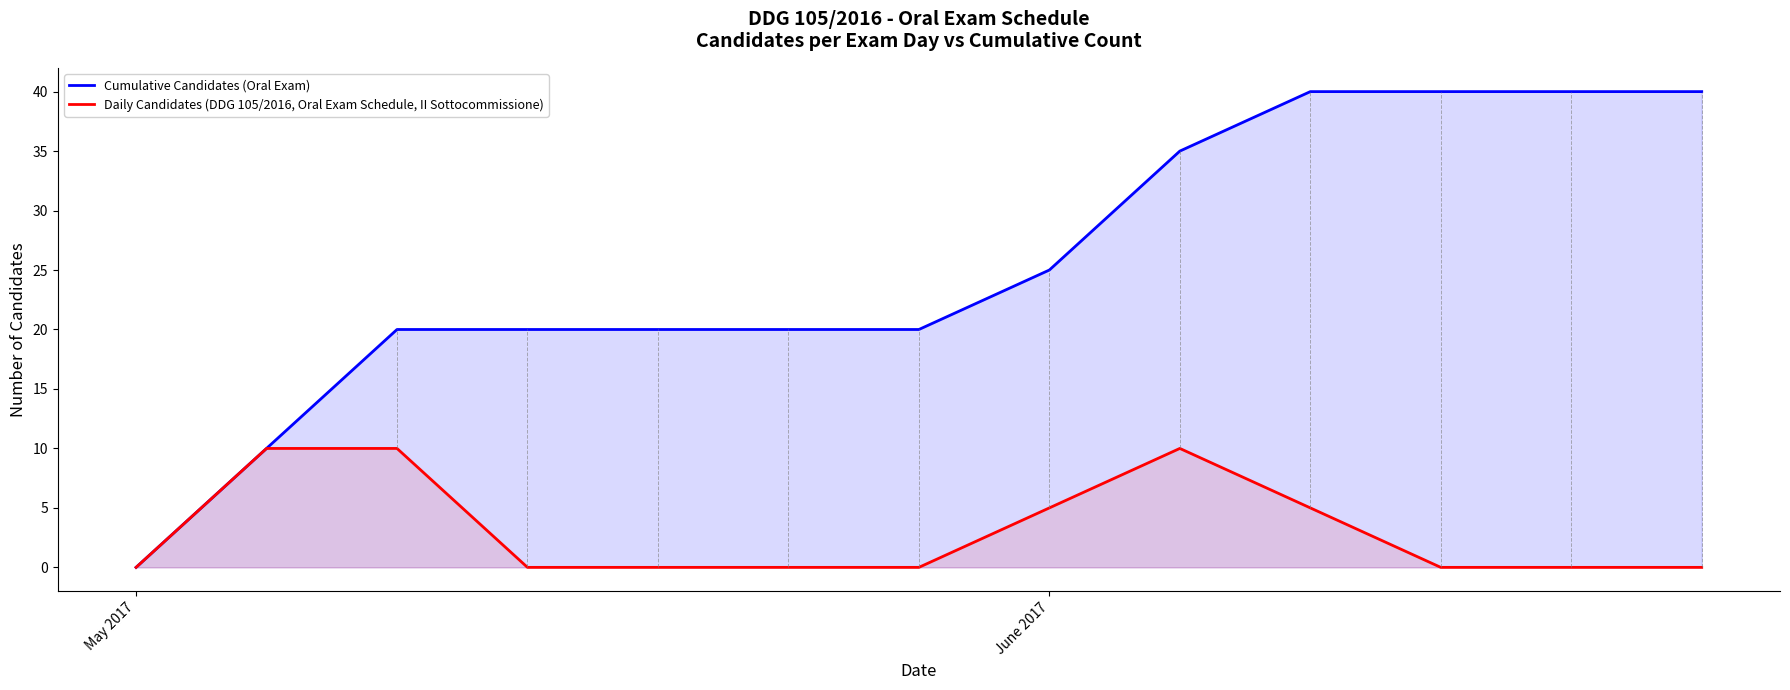

List the series in order of their peak value, highest first.

Cumulative Candidates (Oral Exam), Daily Candidates (DDG 105/2016, Oral Exam Schedule, II Sottocommissione)